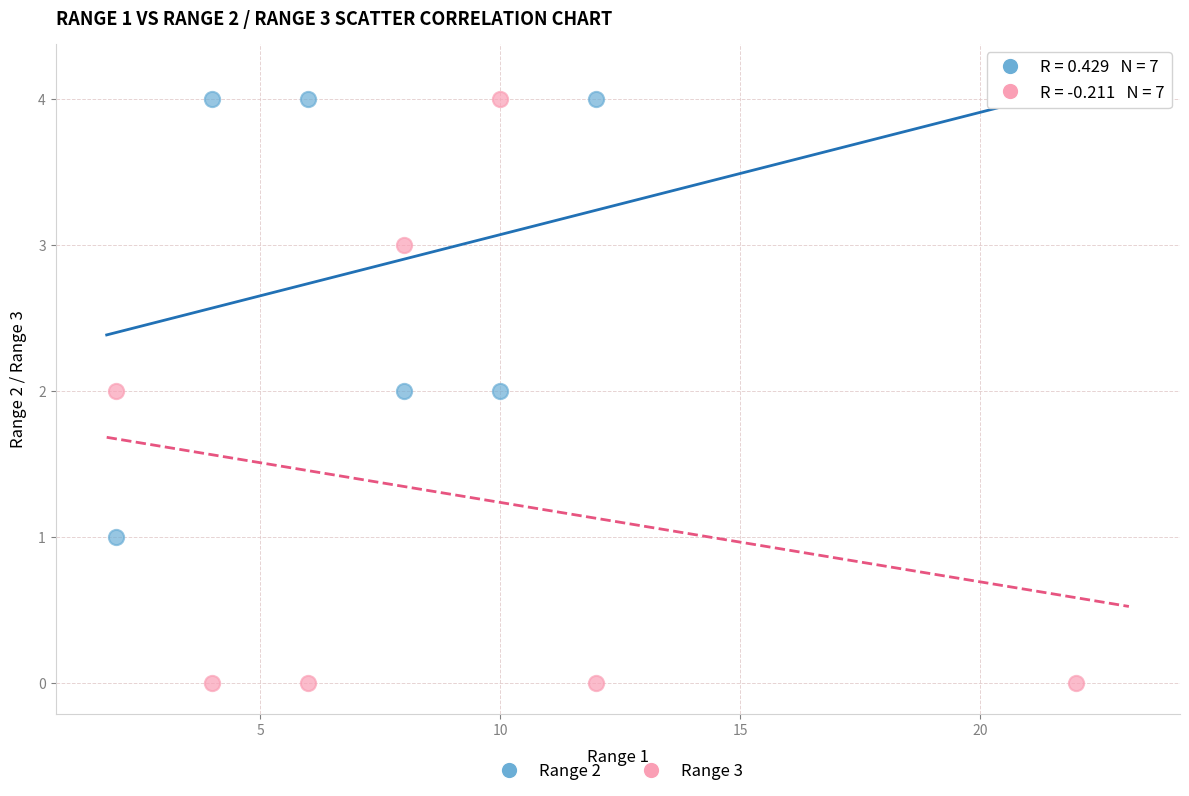

Which series has the largest Y range (max minus min)?

Range 3